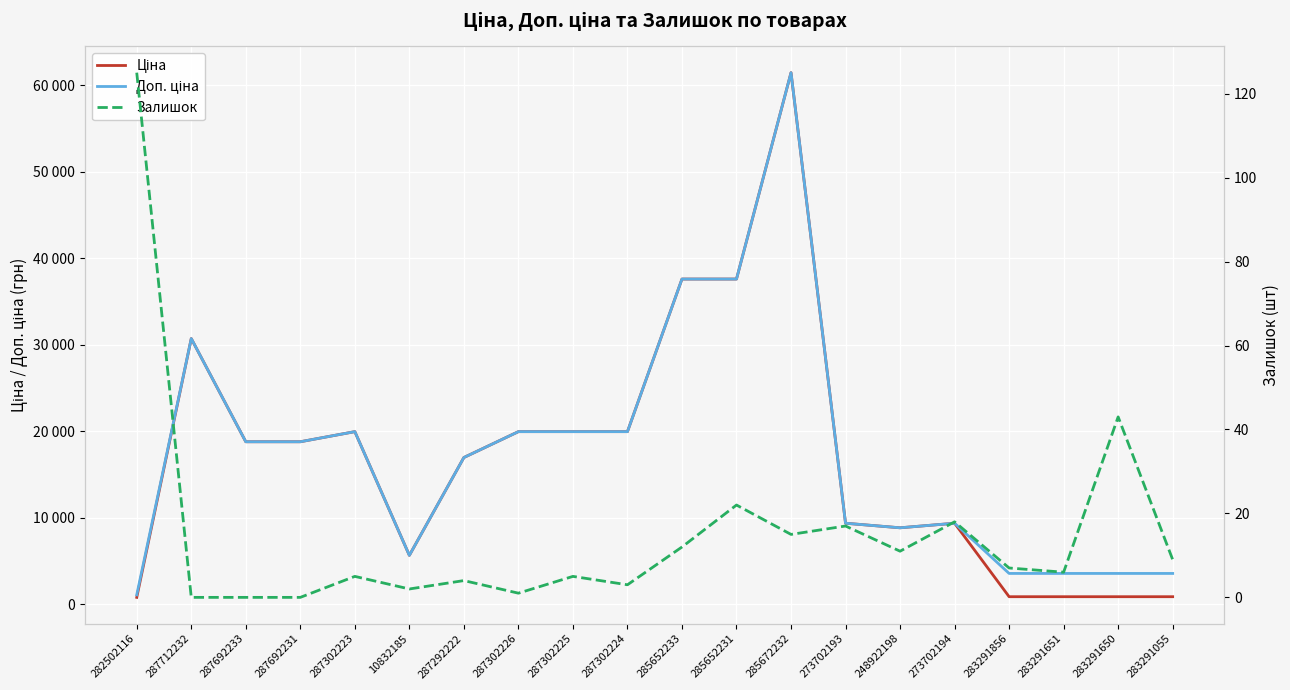

What are all the series names shown in the legend?

Ціна, Доп. ціна, Залишок